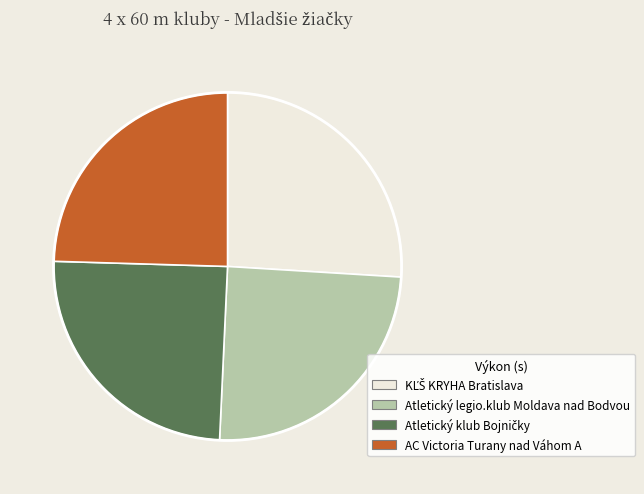

The AC Victoria Turany nad Váhom A slice represents 37% of the pie. True or false?

False